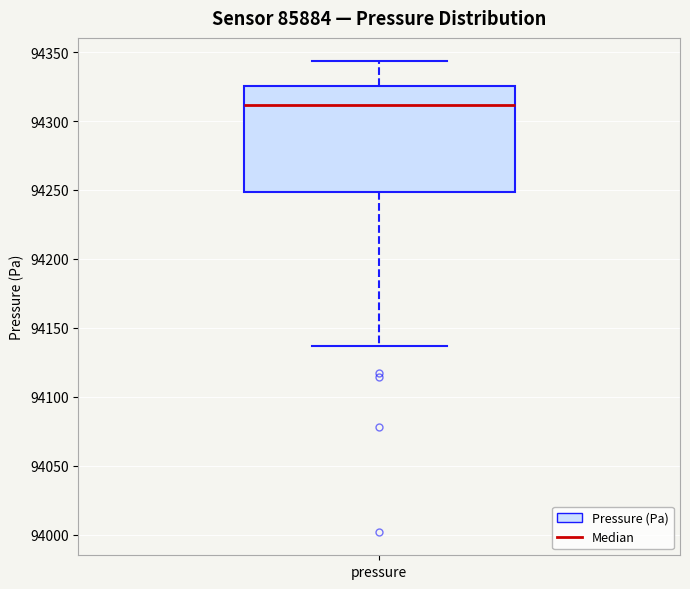

Transcribe this box plot: give where the median line is, the range the box spans, and where the two whiskers end, as read against the y-axis. The values are not printed on the chart, so give them approximately, as read against the axis.

median 94310, box 94250 to 94325, whiskers 94135 to 94345